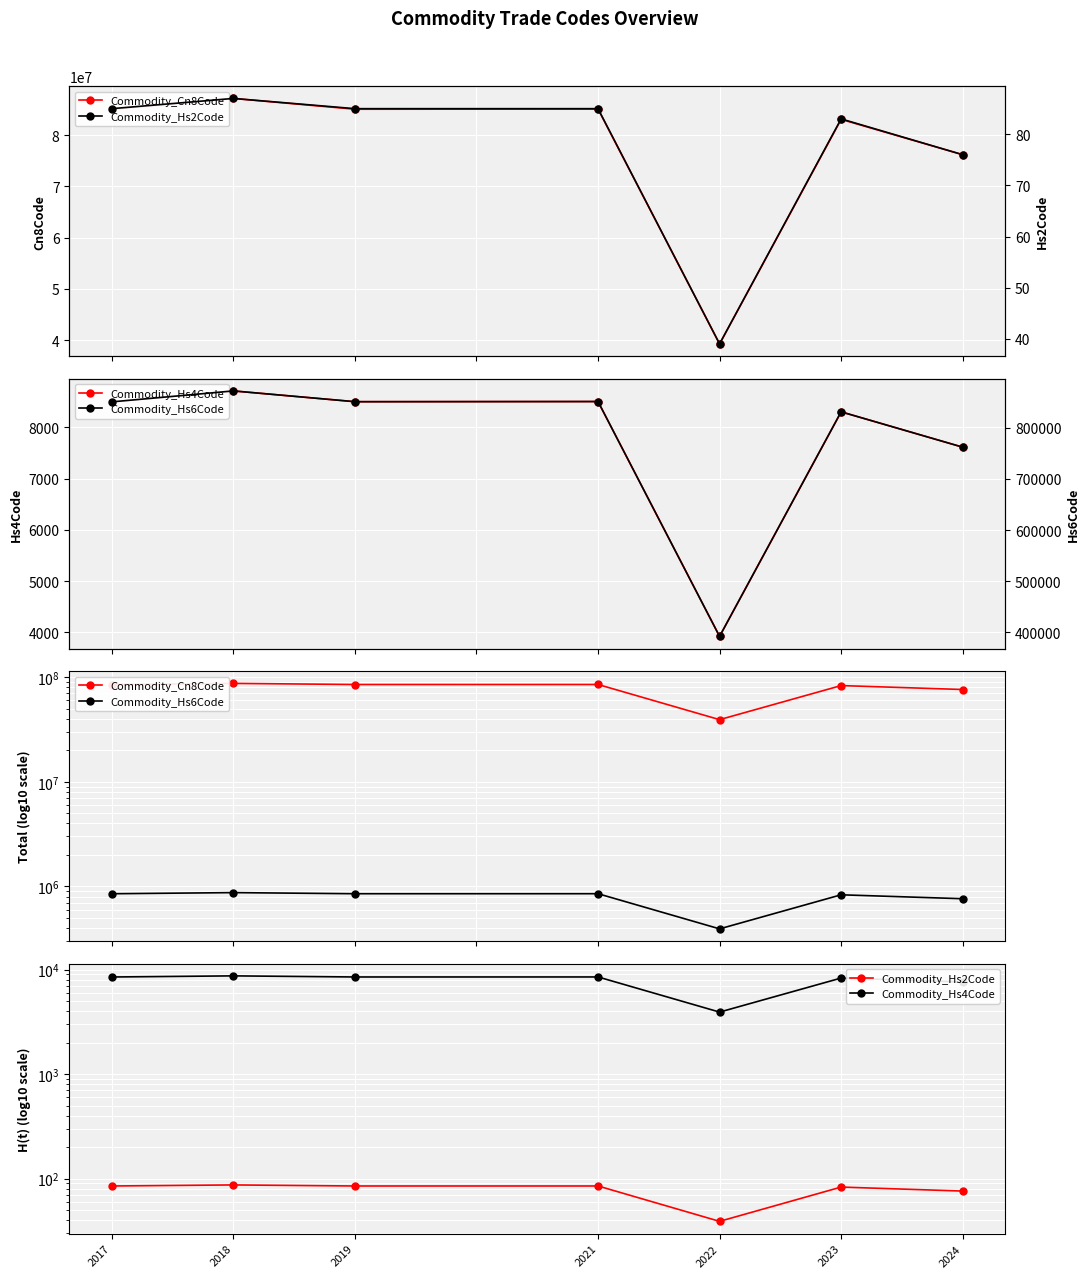

Reading left to right, transcribe all the data shown in this chart.

Commodity_Cn8Code: 85012000	87149990	85044090	85076000	39239000	83062900	76169990
Commodity_Hs4Code: 8501	8714	8504	8507	3923	8306	7616
Commodity_Hs6Code: 850120	871499	850440	850760	392390	830629	761699
Commodity_Hs2Code: 85	87	85	85	39	83	76